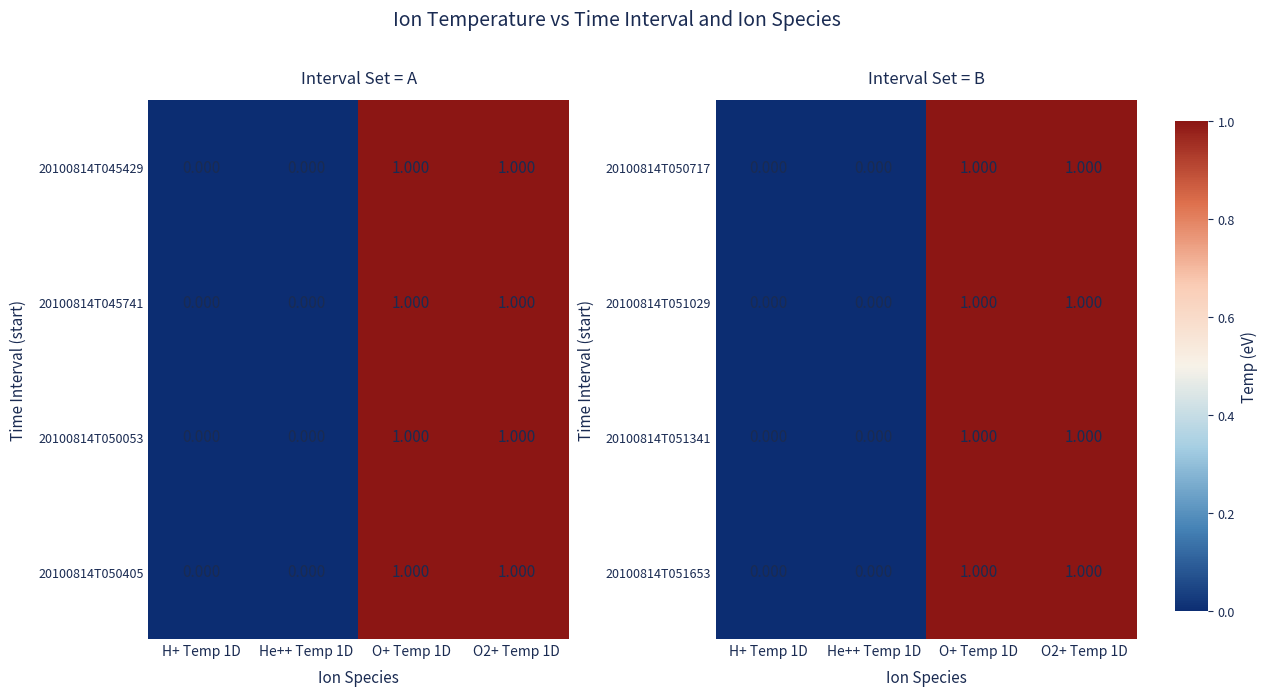

Rank the categories by 20100814T051341 value from highest to lowest.

O+ Temp 1D, O2+ Temp 1D, H+ Temp 1D, He++ Temp 1D